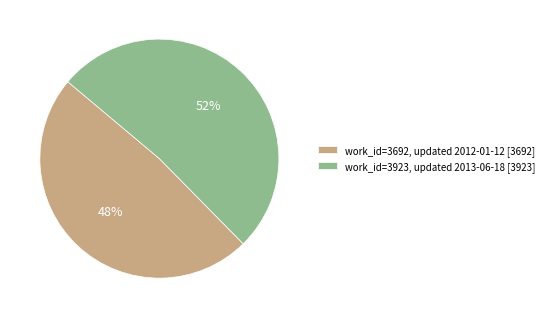

Combined, do work_id=3923, updated 2013-06-18 [3923] and work_id=3692, updated 2012-01-12 [3692] account for over 50%?

Yes